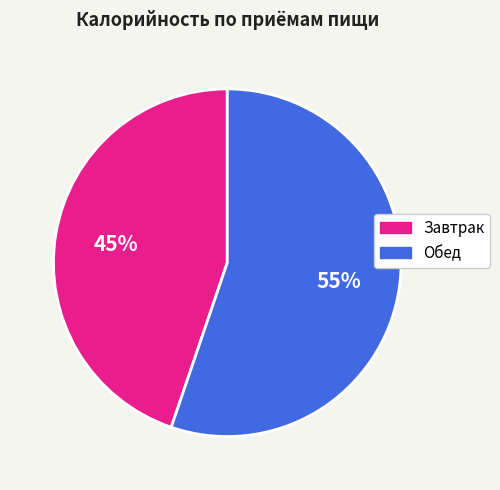

The Обед slice represents 48% of the pie. True or false?

False